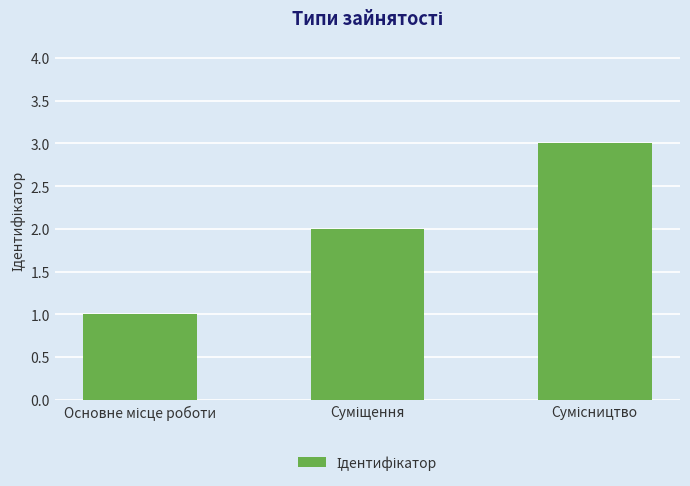

What is the sum of all values?

6